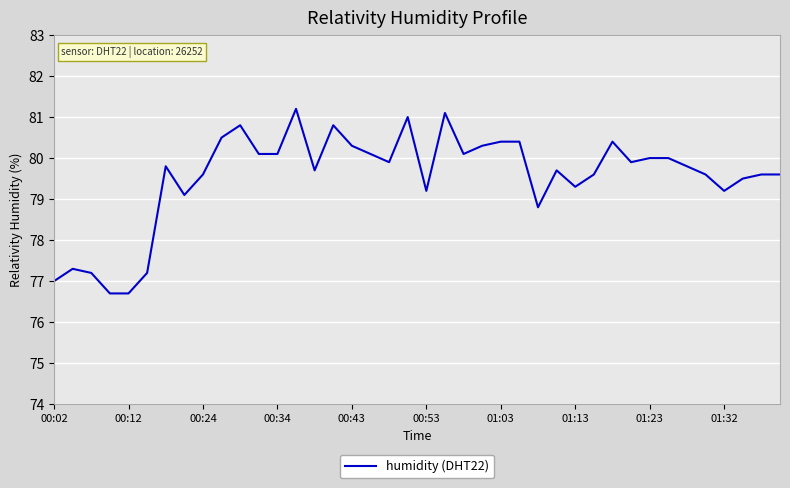

What is the difference between the maximum and minimum values?

4.5